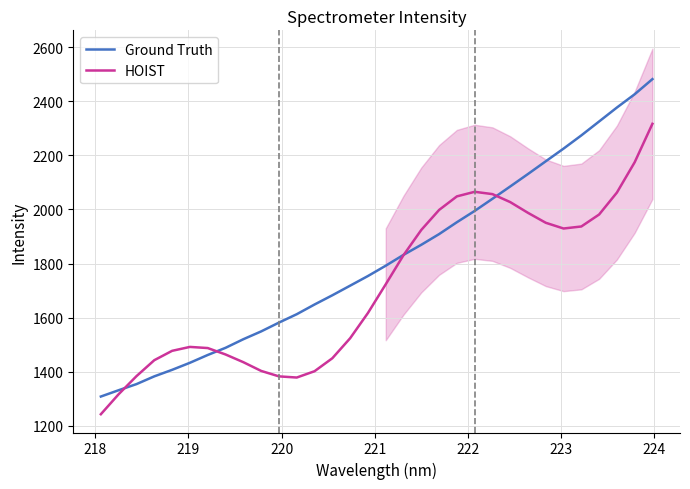

What is the highest value of the Ground Truth series?

2481.8